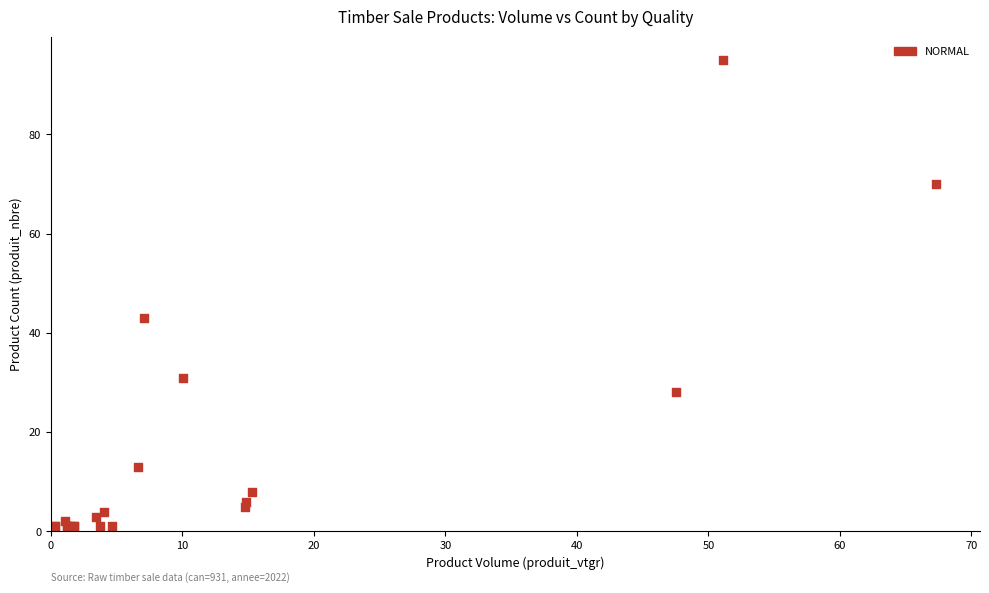

What Y value in the scatter plot is closest to 48?

43